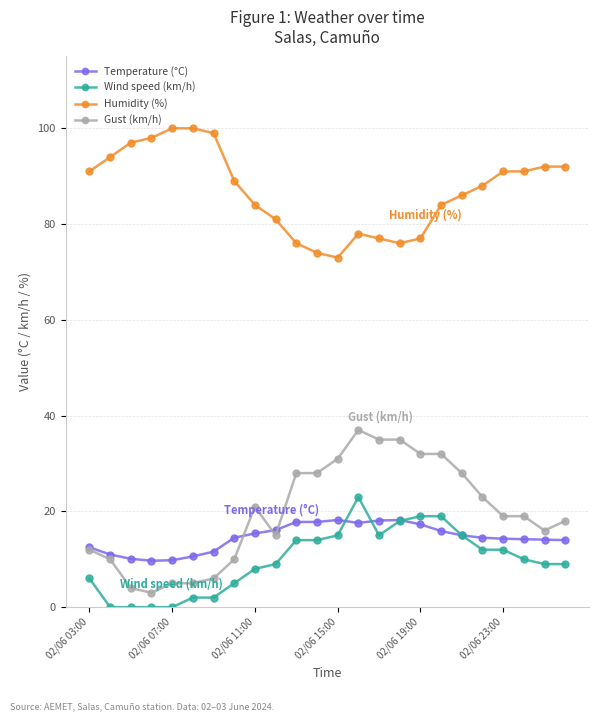

True or false: Wind speed (km/h) and Gust (km/h) cross at least once.

False